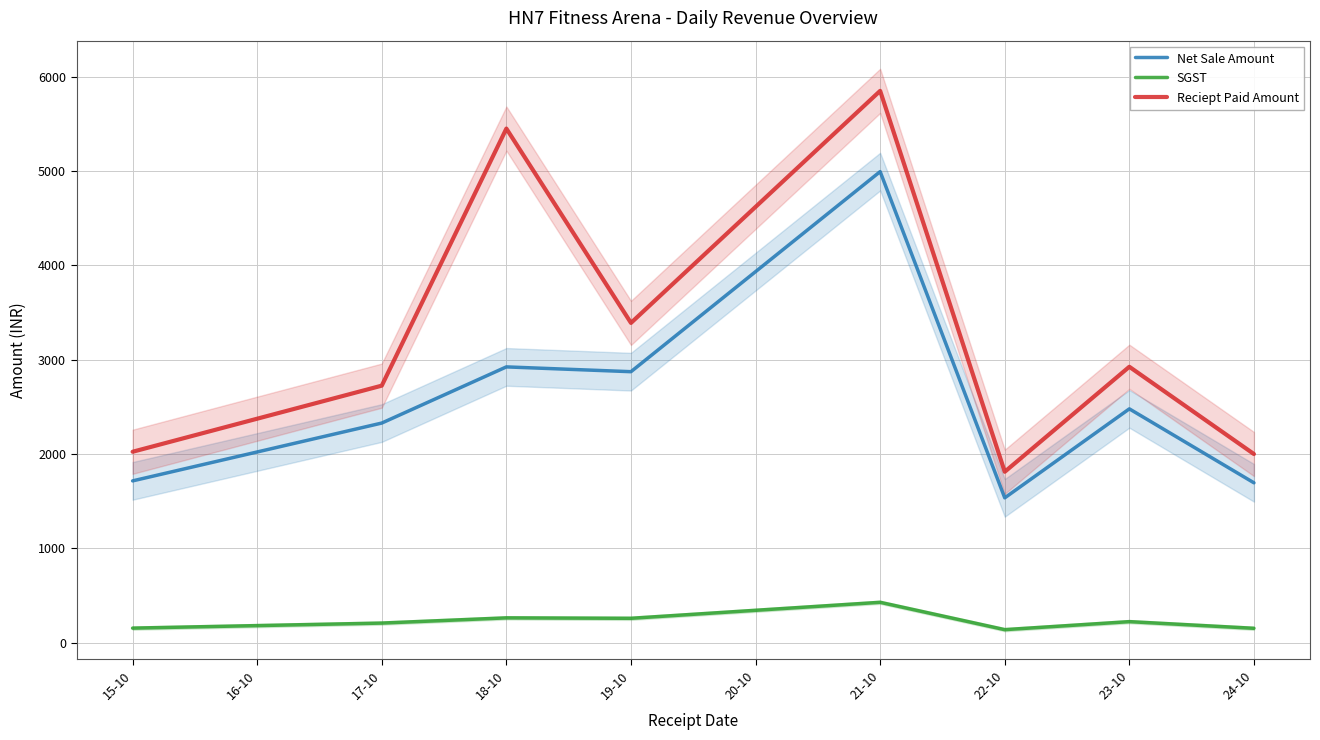

Does the chart have visible grid lines?

Yes